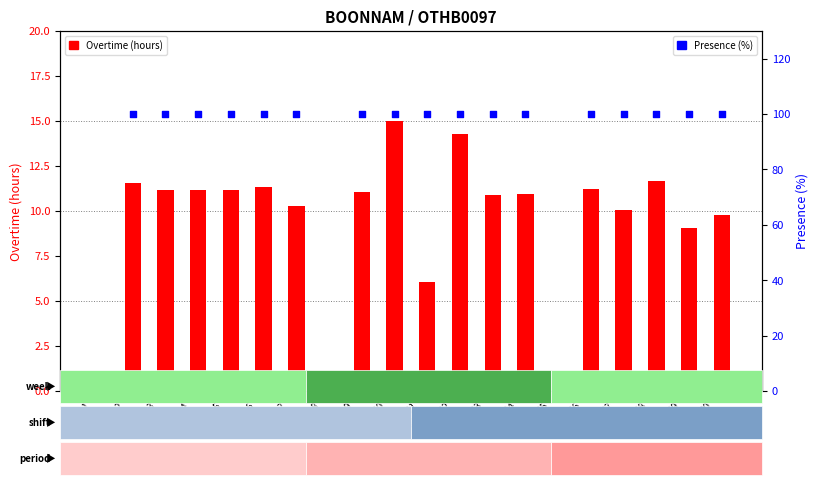

Which series has the largest Y range (max minus min)?

Presence (%)